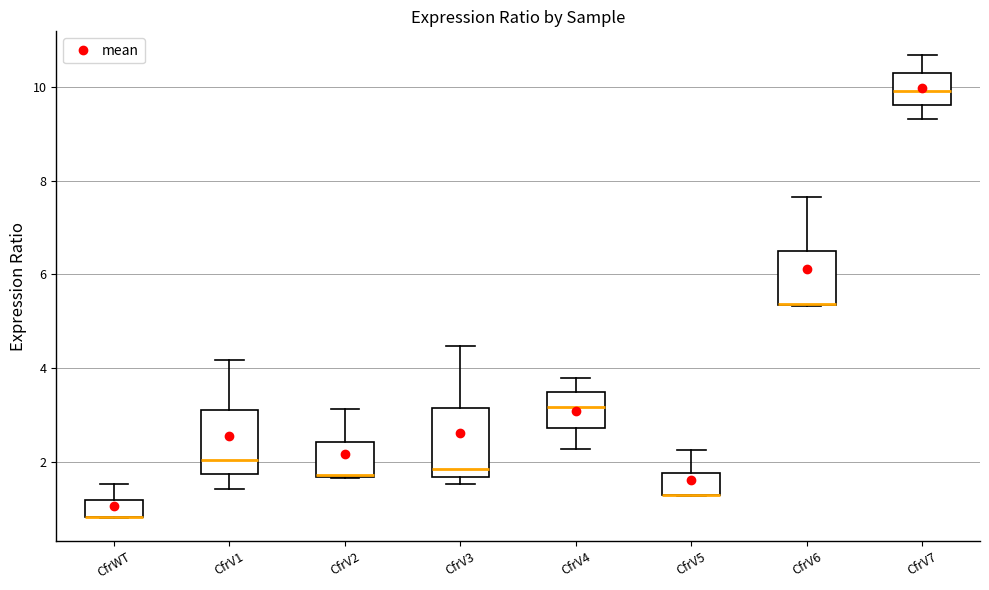

Reading left to right, read every box against the y-axis: the position of its median line, the range the box covers, and the ends of its whiskers. The values are not printed on the chart, so give them approximately, as read against the axis.

CfrWT: median 0.8 (drawn on the box's lower edge), box 0.8 to 1.2, whiskers 0.8 to 1.6
CfrV1: median 2.0, box 1.8 to 3.2, whiskers 1.4 to 4.2
CfrV2: median 1.8 (drawn on the box's lower edge), box 1.6 to 2.4, whiskers 1.6 to 3.2
CfrV3: median 1.8, box 1.6 to 3.2, whiskers 1.6 (just below the box's lower edge) to 4.4
CfrV4: median 3.2, box 2.8 to 3.4, whiskers 2.2 to 3.8
CfrV5: median 1.2 (drawn on the box's lower edge), box 1.2 to 1.8, whiskers 1.2 to 2.2
CfrV6: median 5.4 (drawn on the box's lower edge), box 5.4 to 6.6, whiskers 5.4 to 7.6
CfrV7: median 10.0, box 9.6 to 10.4, whiskers 9.4 to 10.6